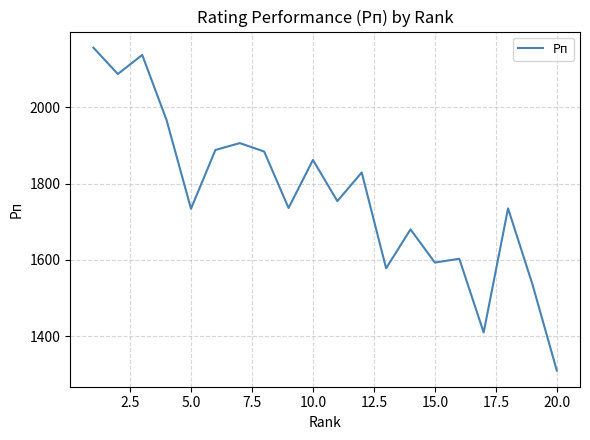

Is this an area chart (filled region under the line)?

No